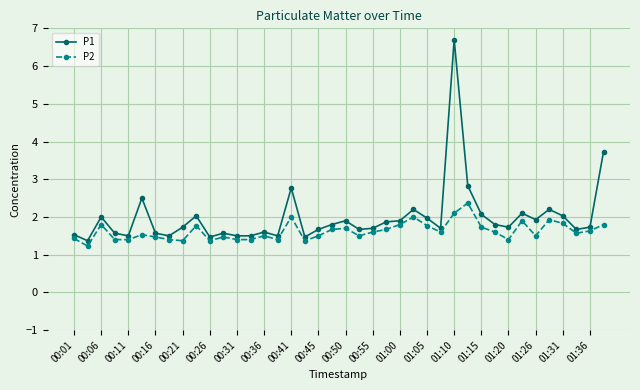

True or false: P1 and P2 intersect in this chart.

False